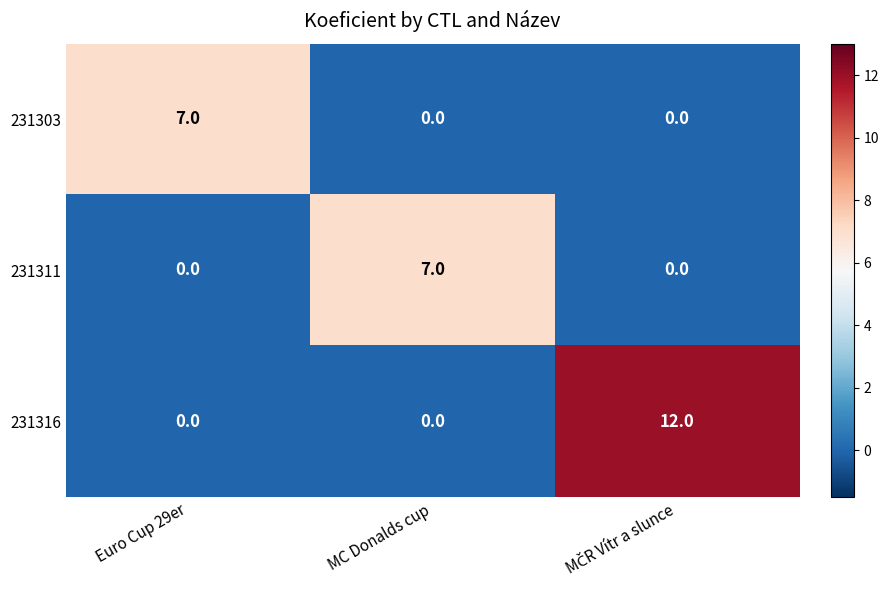

Which series has the largest range (max minus min)?

231316